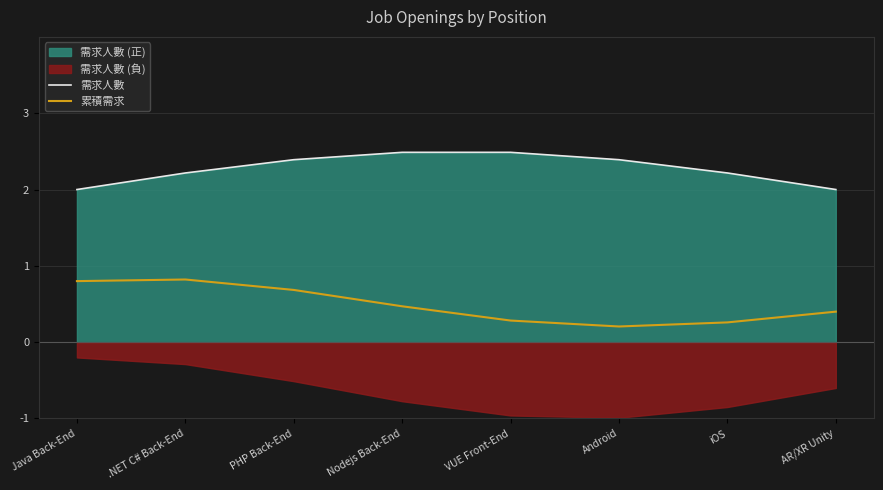

What is the difference between the second highest and minimum values in the 累積需求 series?

0.6